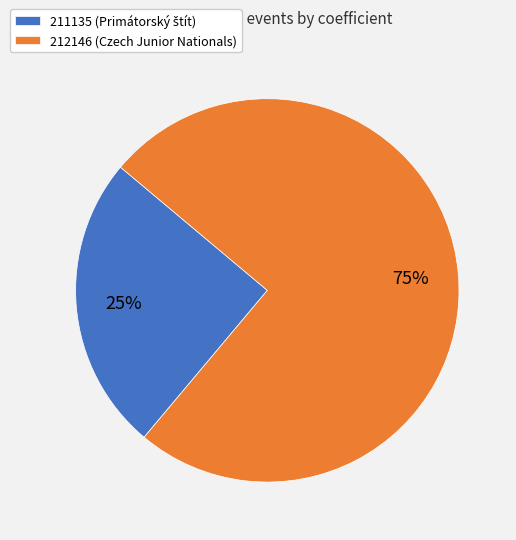

What is the ratio of the value at 212146 to the value at 211135?

3.0